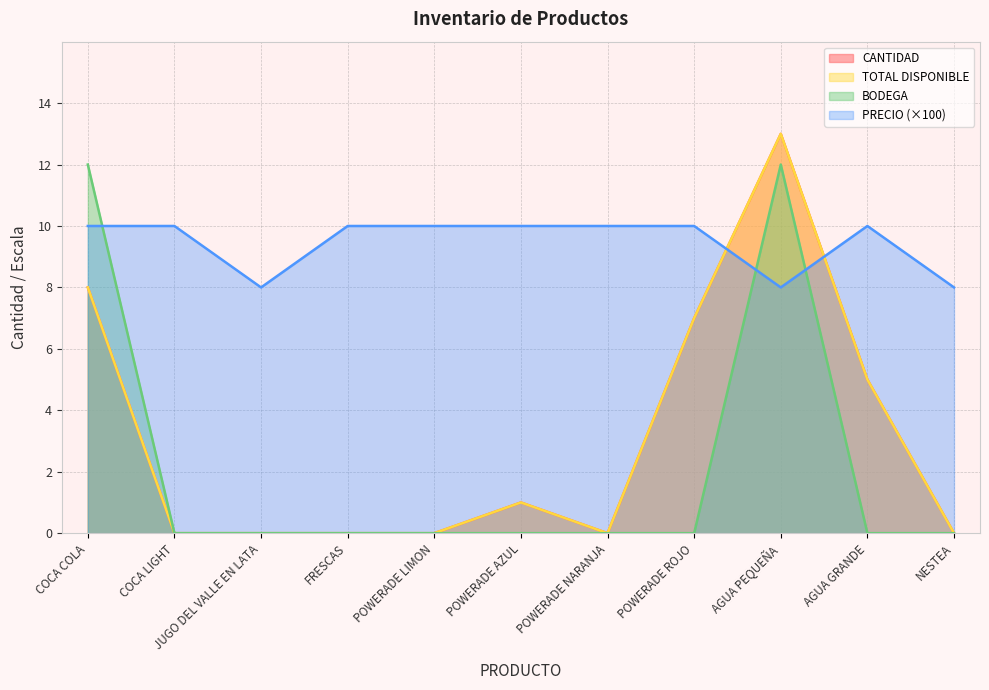

How many values in the CANTIDAD series exceed 0?

5